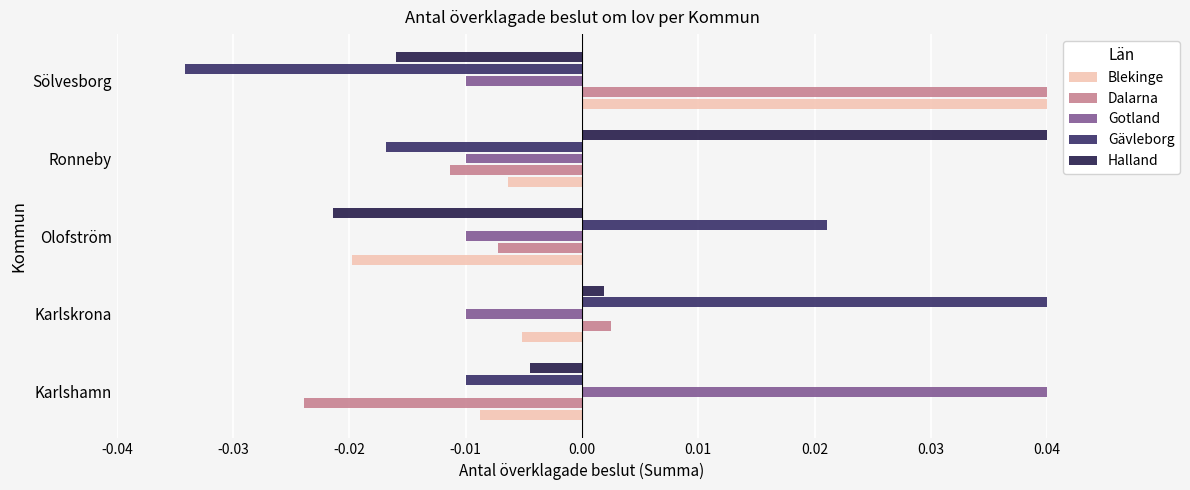

Which series has the widest spread of values?

Gävleborg